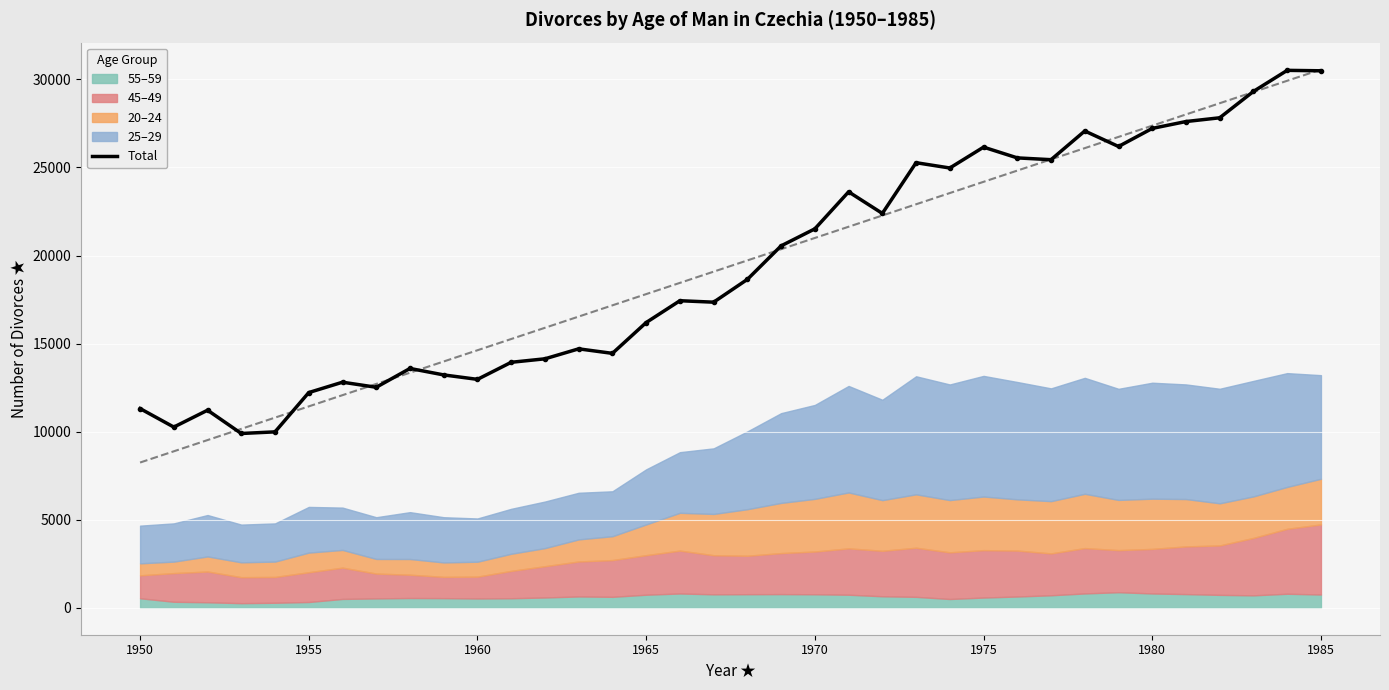

What is the change in value from 21 to 27?

+1826